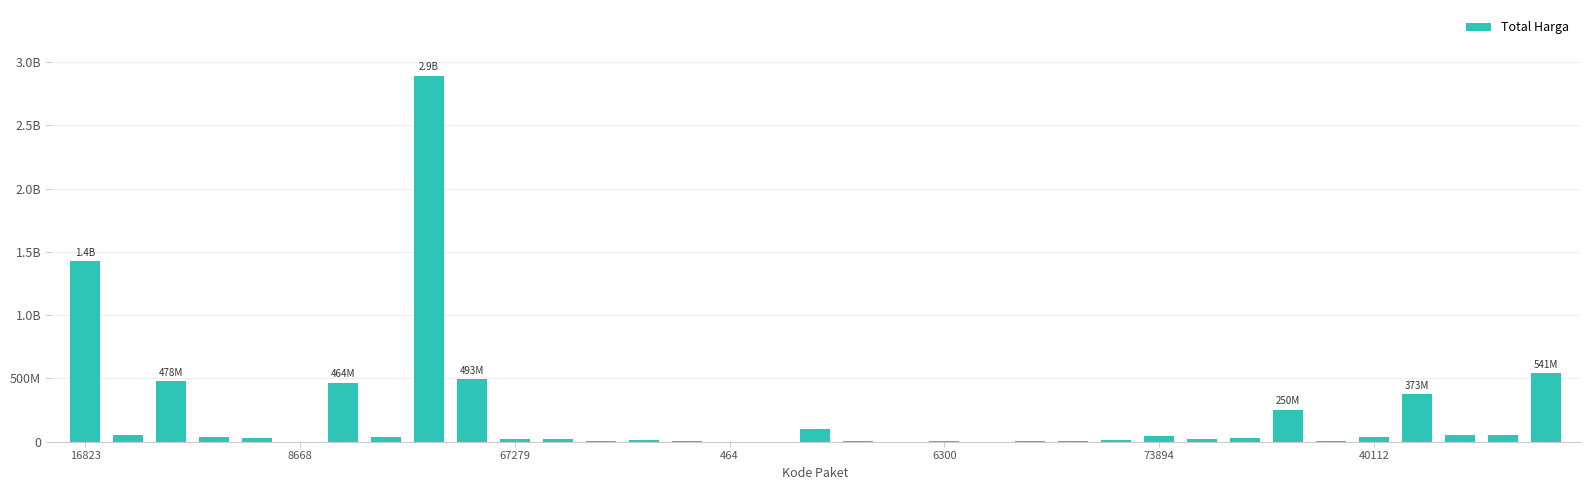

How many distinct data groups are displayed?

1